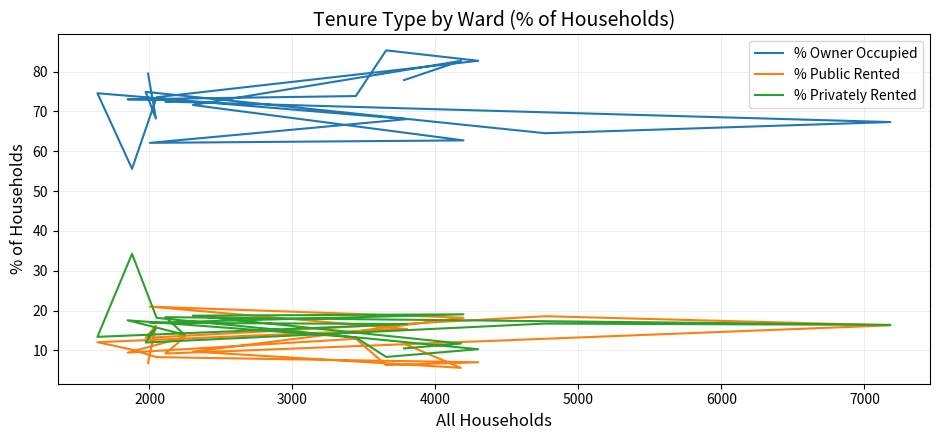

What is the difference between the second highest and second lowest values in the % Public Rented series?

12.3